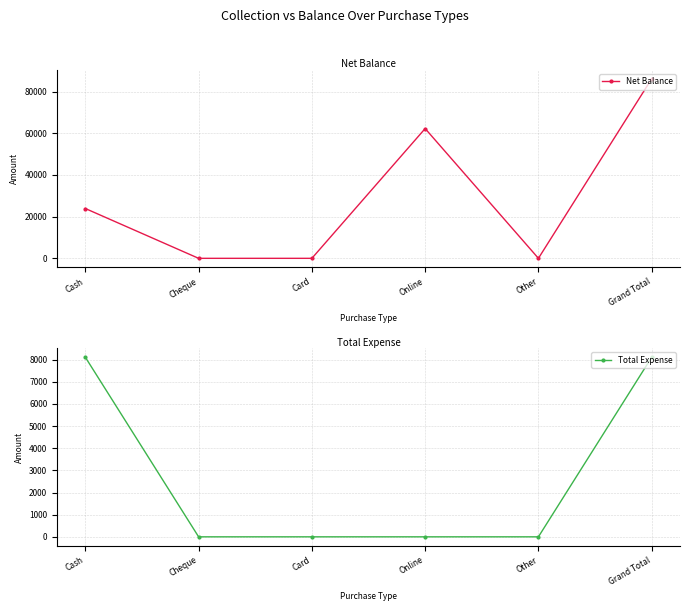

What is the label of the 3rd point from the right?

Online